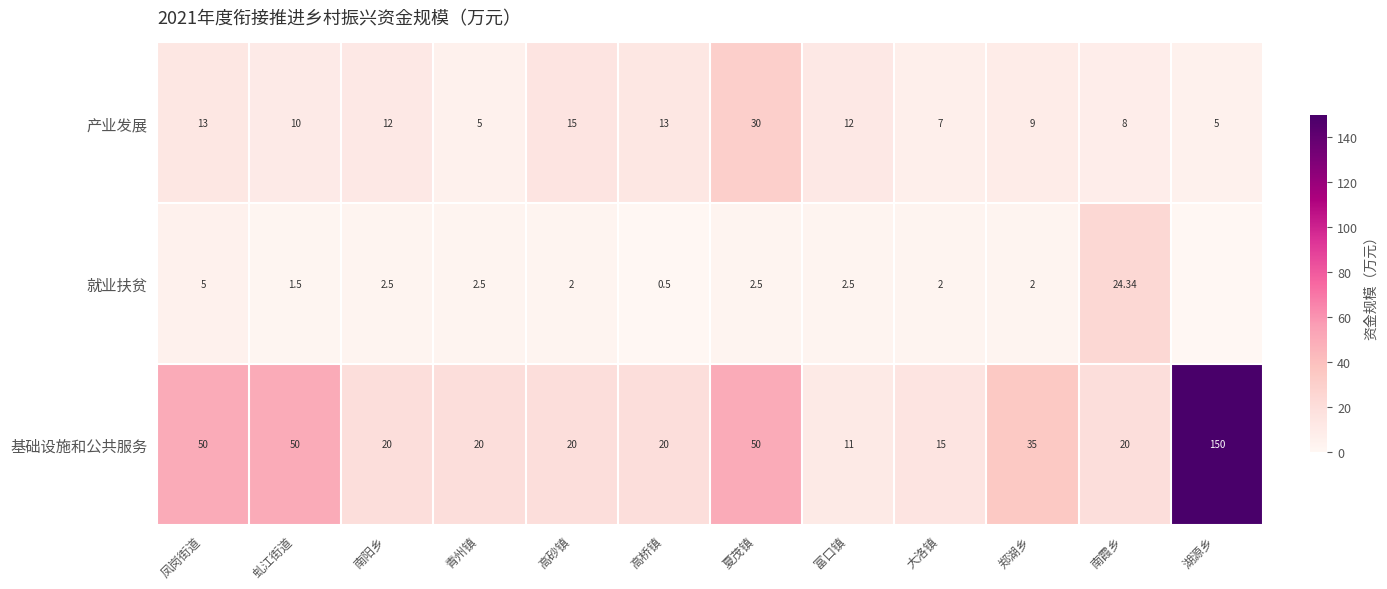

Read the 基础设施和公共服务 value at 夏茂镇.

50.0